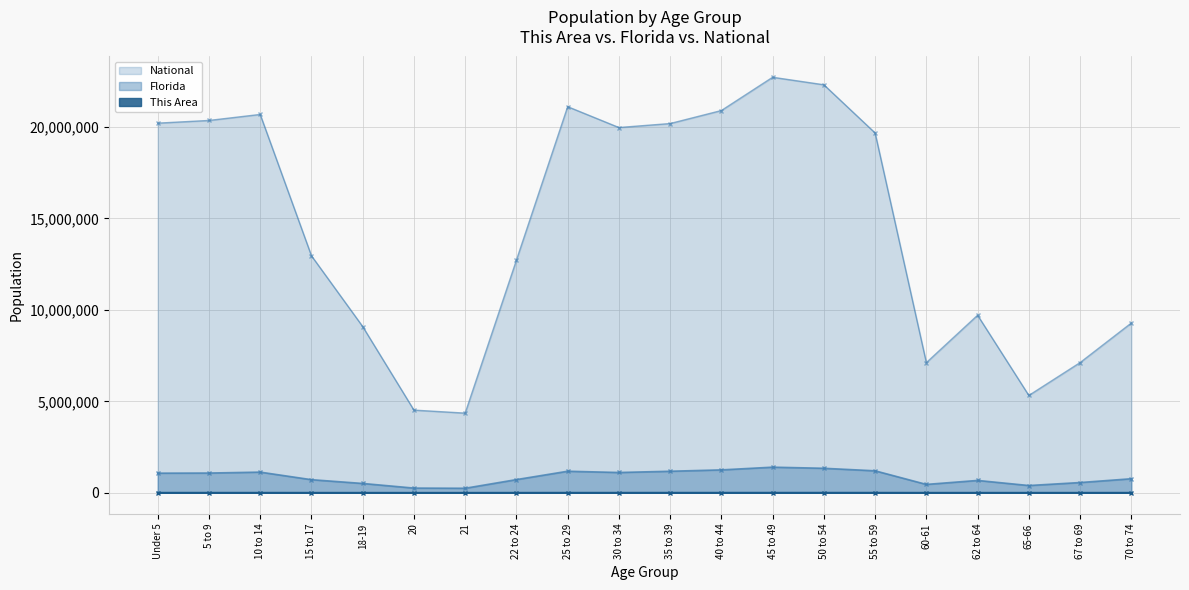

The value of National at 15 to 17 is 21524160. True or false?

False